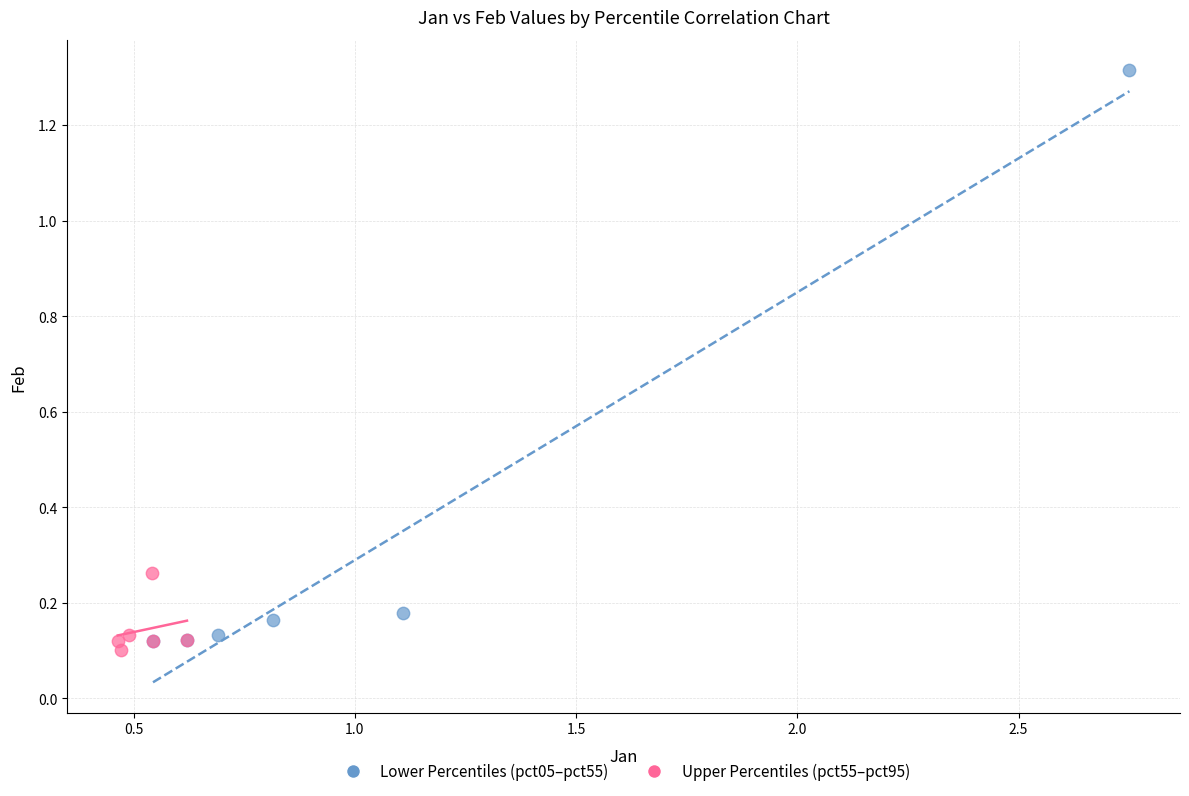

Which series has the largest Y range (max minus min)?

Lower Percentiles (pct05–pct55)